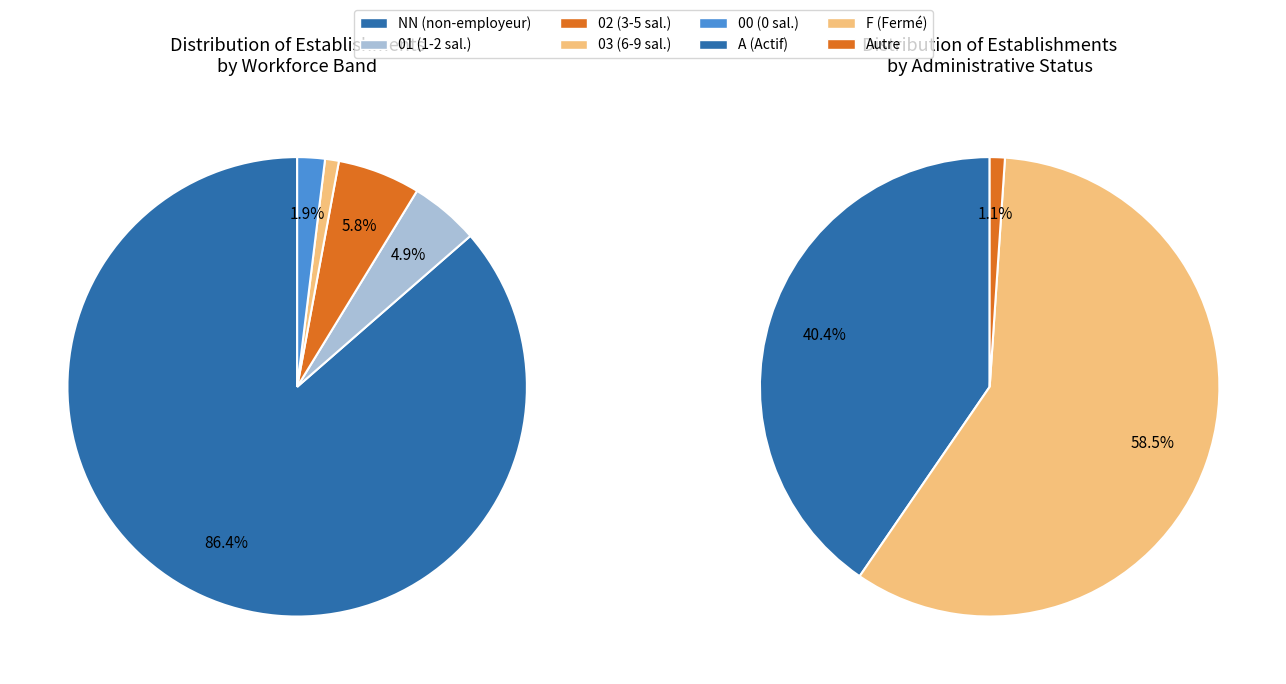

To the nearest percent, what is the difference between the 02 and NN slice percentages?

81%